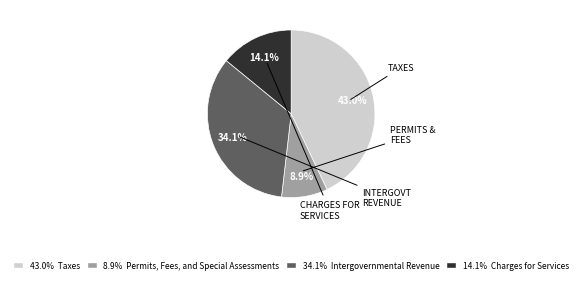

Is there a majority slice in this chart?

No